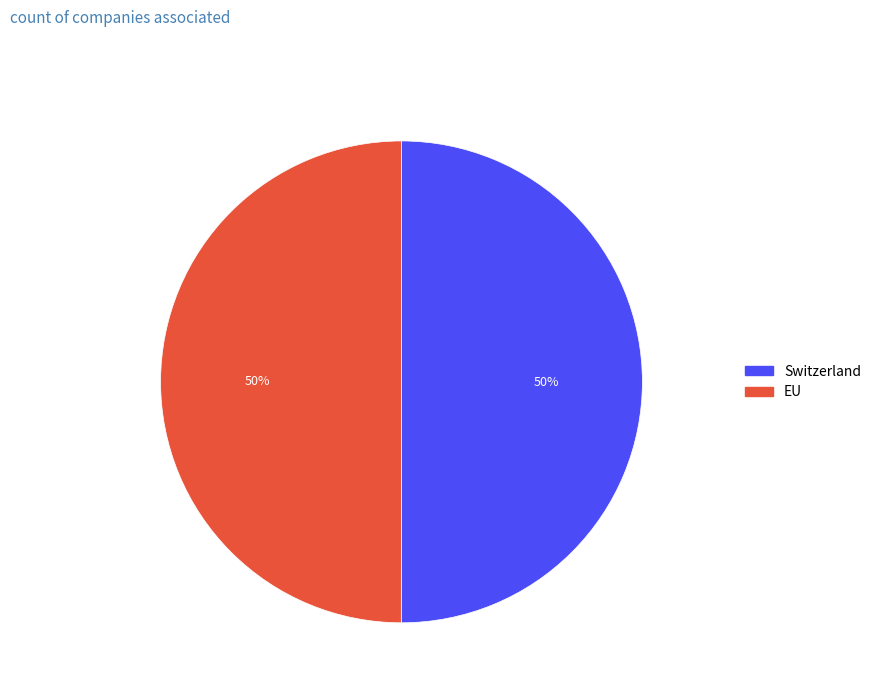

Do EU and Switzerland together represent more than half of the pie?

Yes